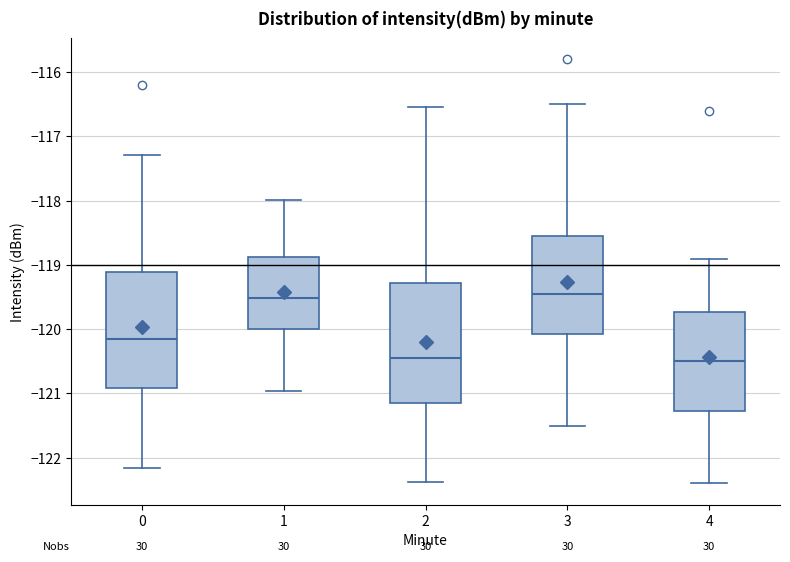

Reading left to right, transcribe this box plot: for each box, give where its median line is, the range the box spans, and where its two whiskers end, as read against the y-axis. The values are not printed on the chart, so give them approximately, as read against the axis.

0: median -120.2, box -120.9 to -119.1, whiskers -122.2 to -117.3
1: median -119.5, box -120.0 to -118.9, whiskers -121.0 to -118.0
2: median -120.5, box -121.1 to -119.3, whiskers -122.4 to -116.5
3: median -119.4, box -120.1 to -118.5, whiskers -121.5 to -116.5
4: median -120.5, box -121.3 to -119.7, whiskers -122.4 to -118.9